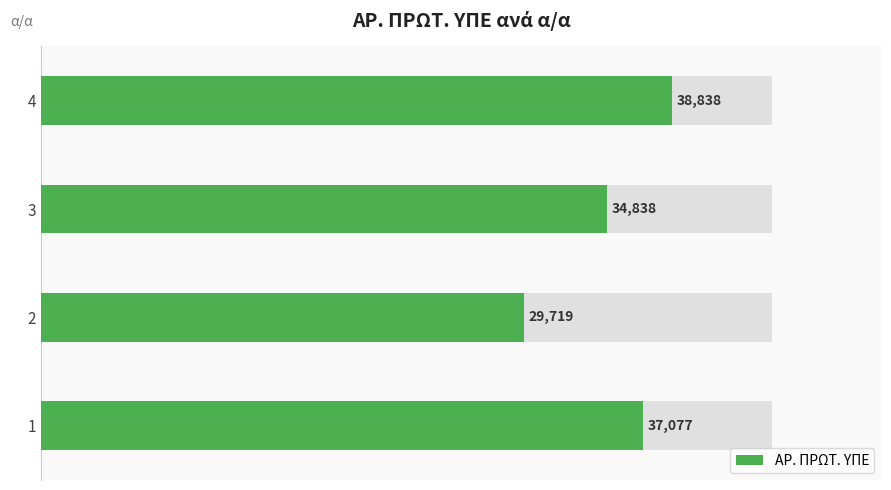

How many bars are there in total?

4